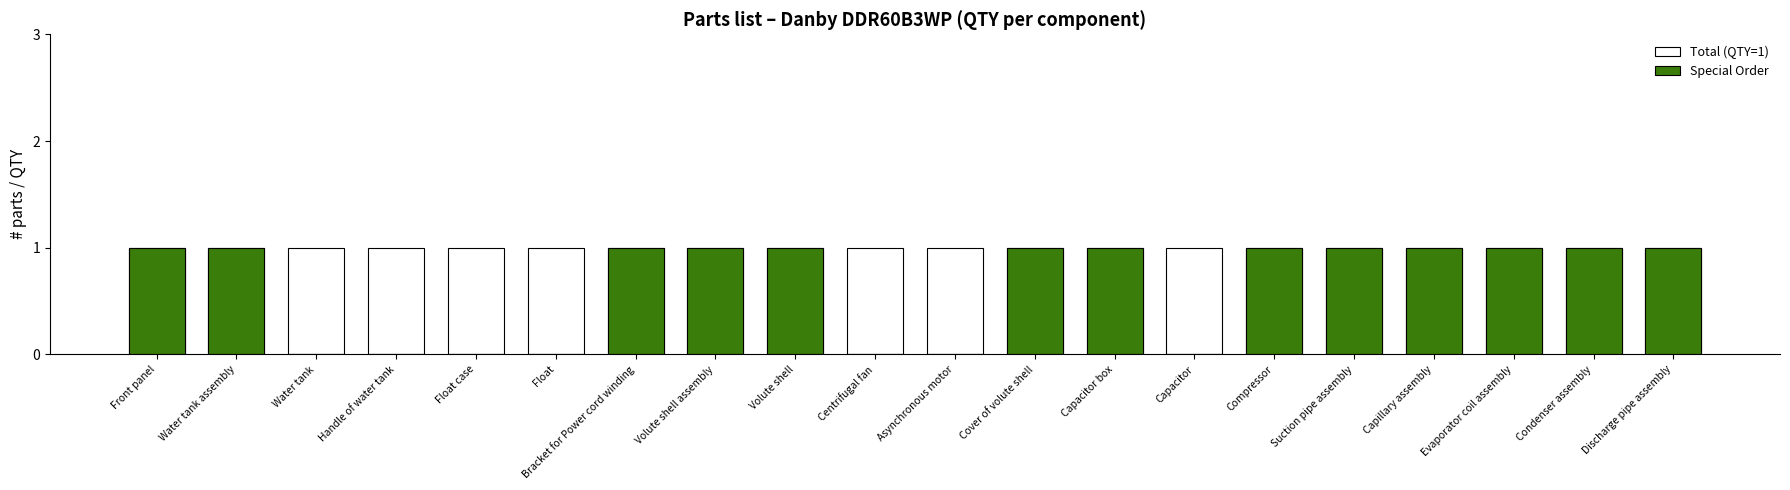

Rank the series at Asynchronous motor from lowest to highest value.

Special Order, Total